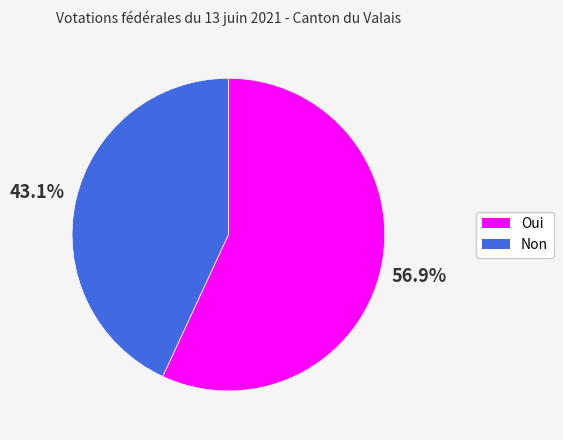

What is the ratio of the value at Non to the value at Oui?

0.8